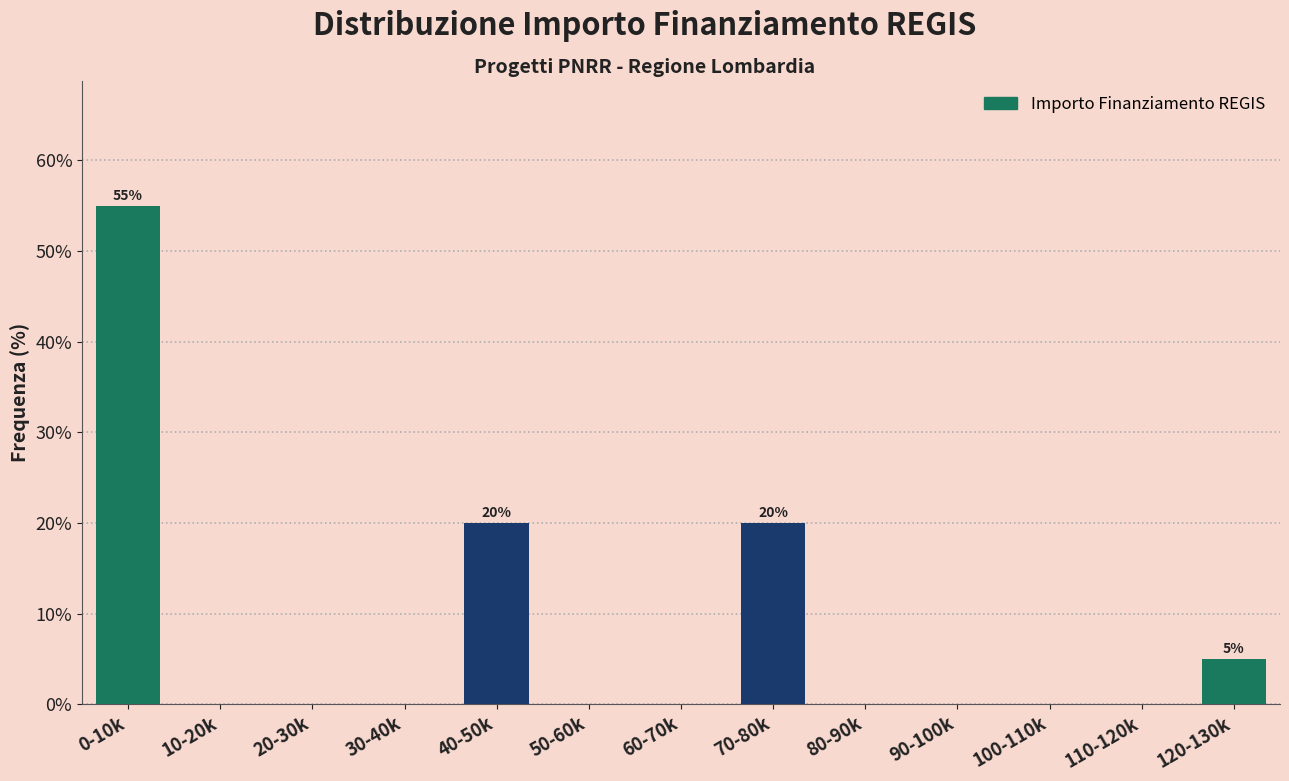

Reading left to right, extract all data points from this chart.

0-10k=55.0	10-20k=0.0	20-30k=0.0	30-40k=0.0	40-50k=20.0	50-60k=0.0	60-70k=0.0	70-80k=20.0	80-90k=0.0	90-100k=0.0	100-110k=0.0	110-120k=0.0	120-130k=5.0